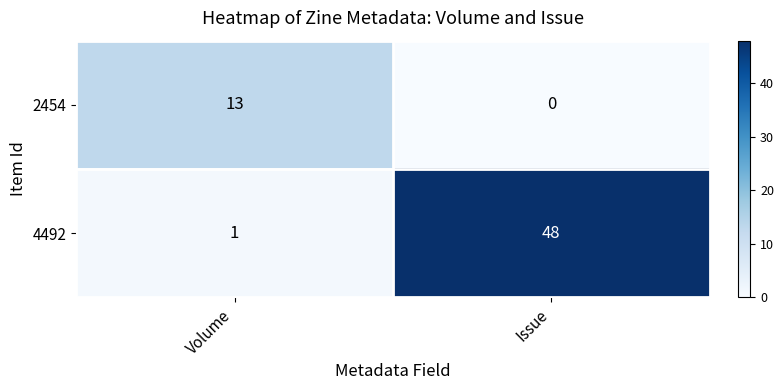

Which label corresponds to the smallest value in the chart?

Issue